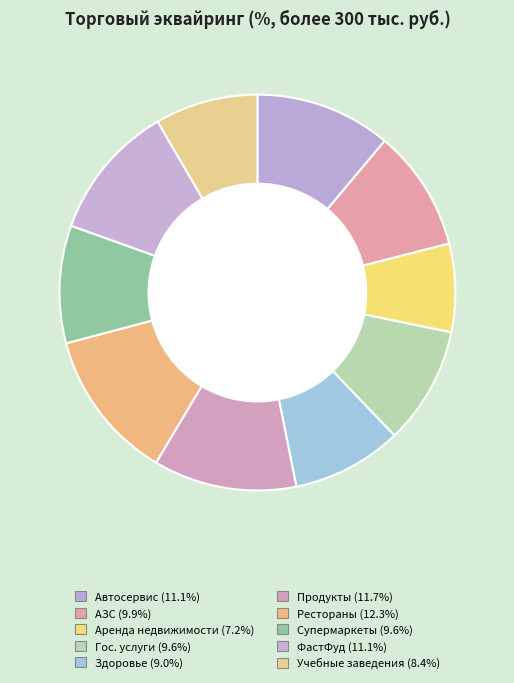

How much of the chart is everything except Учебные заведения?

91.6%